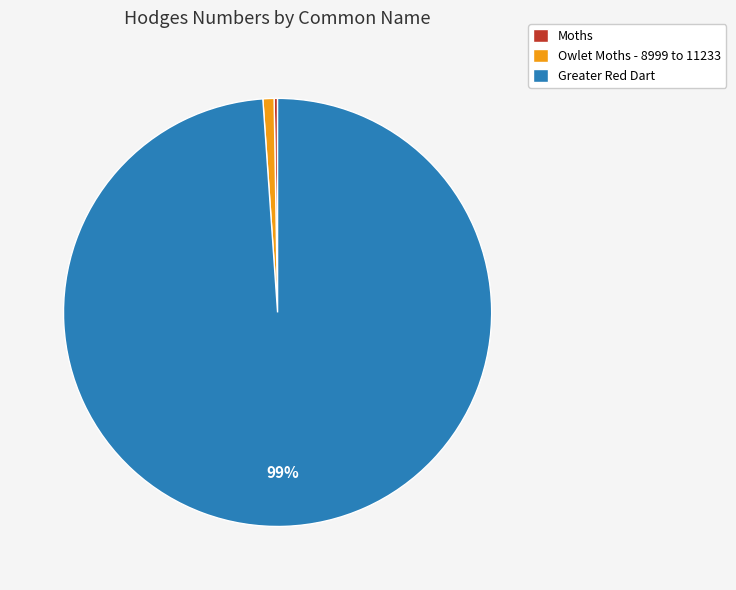

To the nearest percent, what is the average slice percentage?

33%